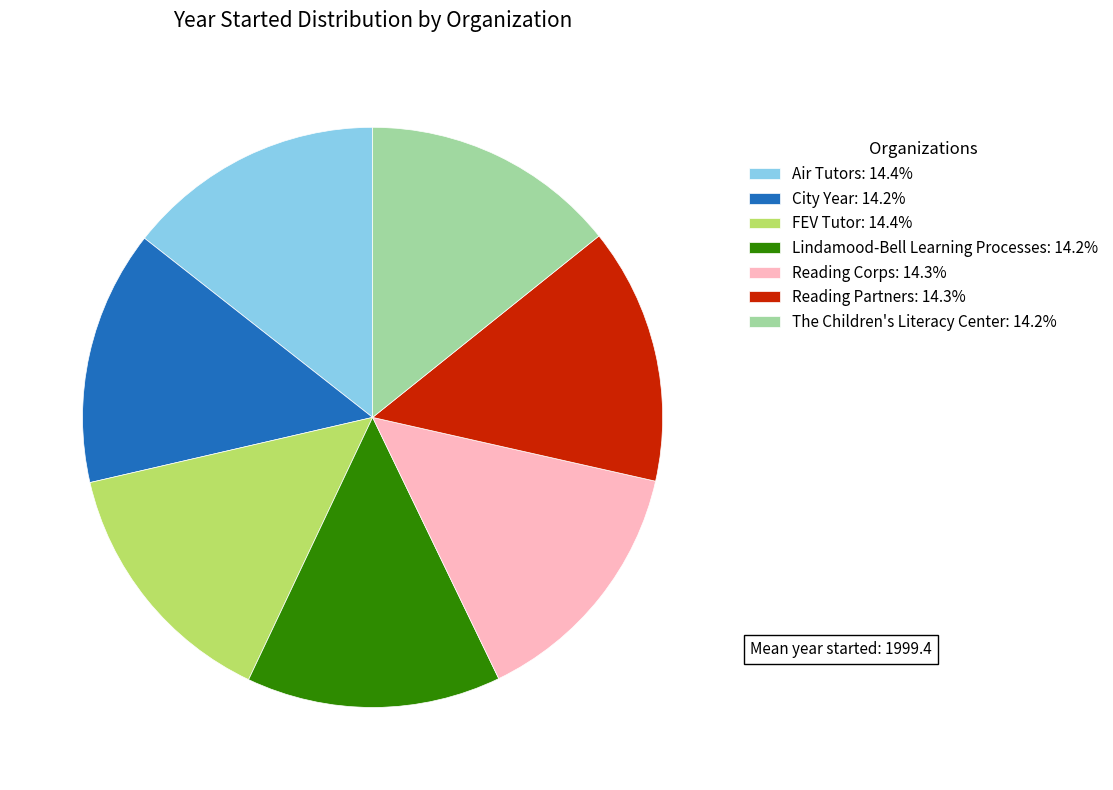

Is the sum of FEV Tutor: 14.4% and City Year: 14.2% greater than half?

No